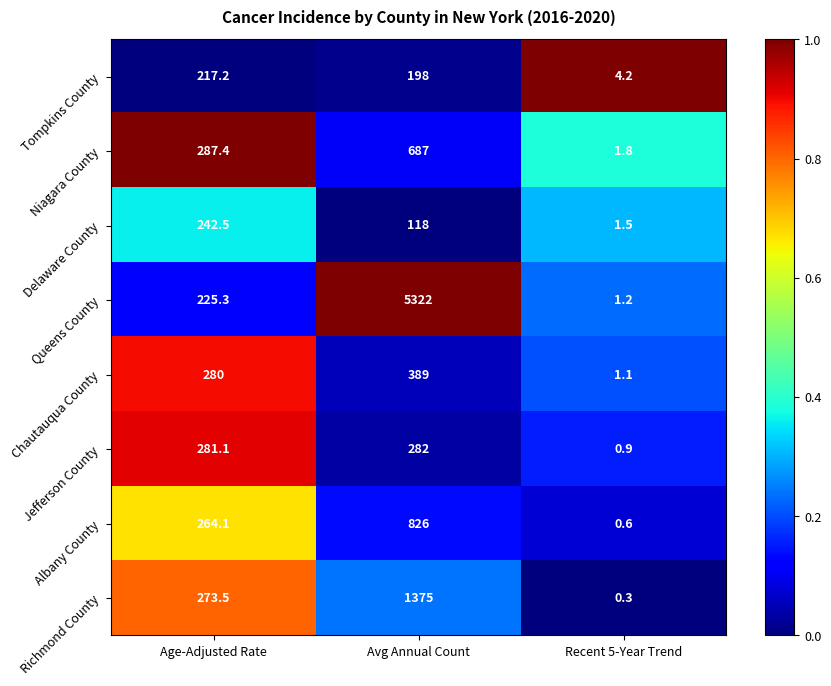

Reading left to right, transcribe all the data shown in this chart.

Tompkins County: 217.2	198.0	4.2
Niagara County: 287.4	687.0	1.8
Delaware County: 242.5	118.0	1.5
Queens County: 225.3	5322.0	1.2
Chautauqua County: 280.0	389.0	1.1
Jefferson County: 281.1	282.0	0.9
Albany County: 264.1	826.0	0.6
Richmond County: 273.5	1375.0	0.3